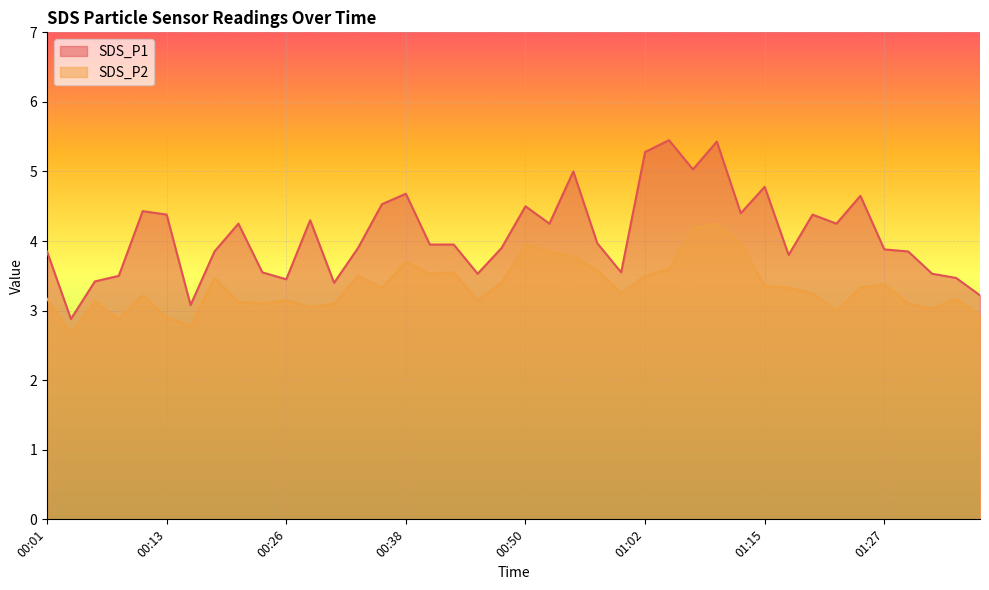

Reading left to right, extract all data points from this chart.

SDS_P1: 00:01=3.9	00:03=2.9	00:06=3.4	00:08=3.5	00:11=4.4	00:13=4.4	00:16=3.1	00:18=3.9	00:21=4.2	00:23=3.5	00:26=3.5	00:28=4.3	00:31=3.4	00:33=3.9	00:36=4.5	00:38=4.7	00:41=4.0	00:43=4.0	00:45=3.5	00:48=3.9	00:50=4.5	00:53=4.2	00:55=5.0	00:58=4.0	01:00=3.5	01:02=5.3	01:05=5.5	01:07=5.0	01:10=5.4	01:12=4.4	01:15=4.8	01:17=3.8	01:20=4.4	01:22=4.2	01:24=4.7	01:27=3.9	01:29=3.9	01:32=3.5	01:34=3.5	01:37=3.2
SDS_P2: 00:01=3.2	00:03=2.7	00:06=3.1	00:08=2.9	00:11=3.2	00:13=2.9	00:16=2.8	00:18=3.5	00:21=3.1	00:23=3.1	00:26=3.1	00:28=3.0	00:31=3.1	00:33=3.5	00:36=3.3	00:38=3.7	00:41=3.5	00:43=3.5	00:45=3.1	00:48=3.4	00:50=4.0	00:53=3.9	00:55=3.8	00:58=3.6	01:00=3.2	01:02=3.5	01:05=3.6	01:07=4.2	01:10=4.2	01:12=4.0	01:15=3.4	01:17=3.3	01:20=3.2	01:22=3.0	01:24=3.3	01:27=3.4	01:29=3.1	01:32=3.0	01:34=3.2	01:37=2.9